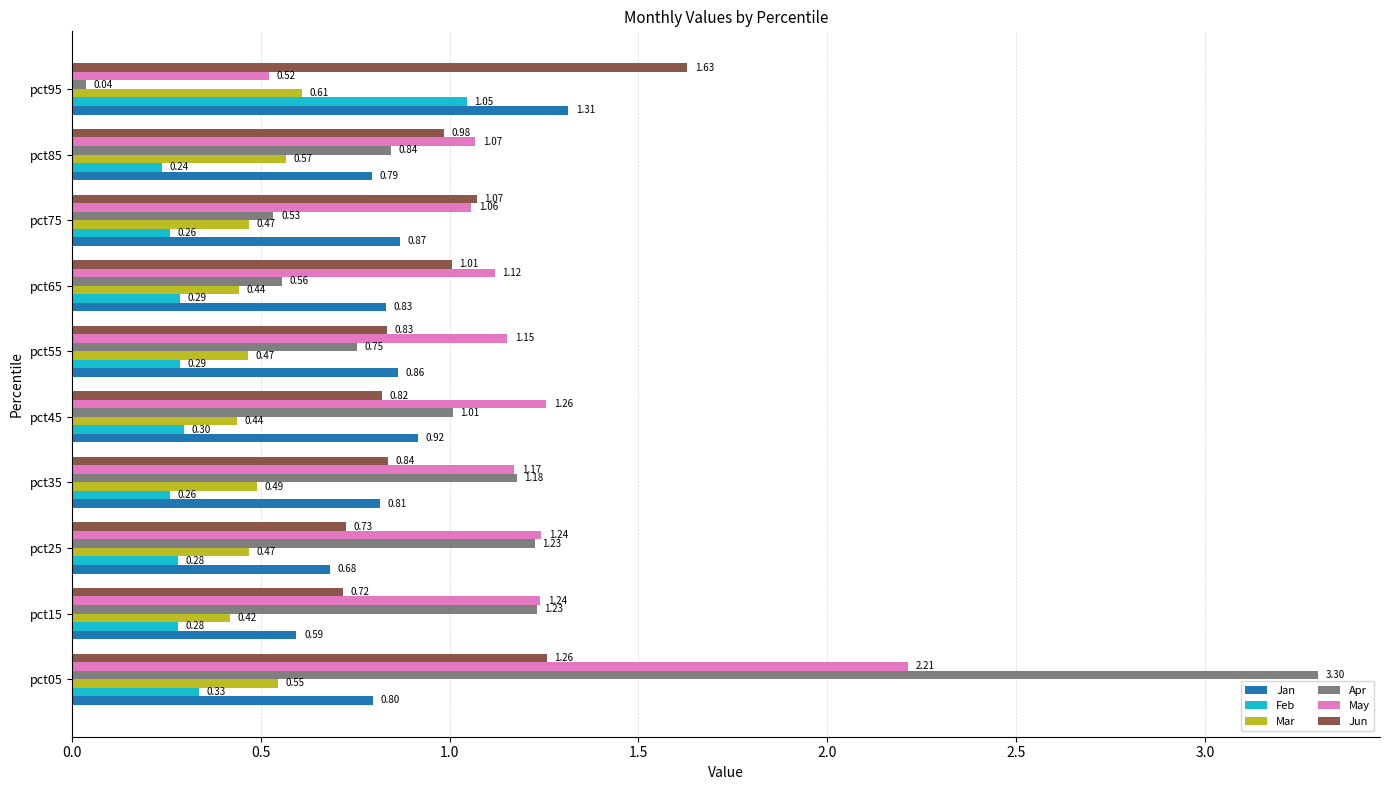

How many data points in May are above 1?

9